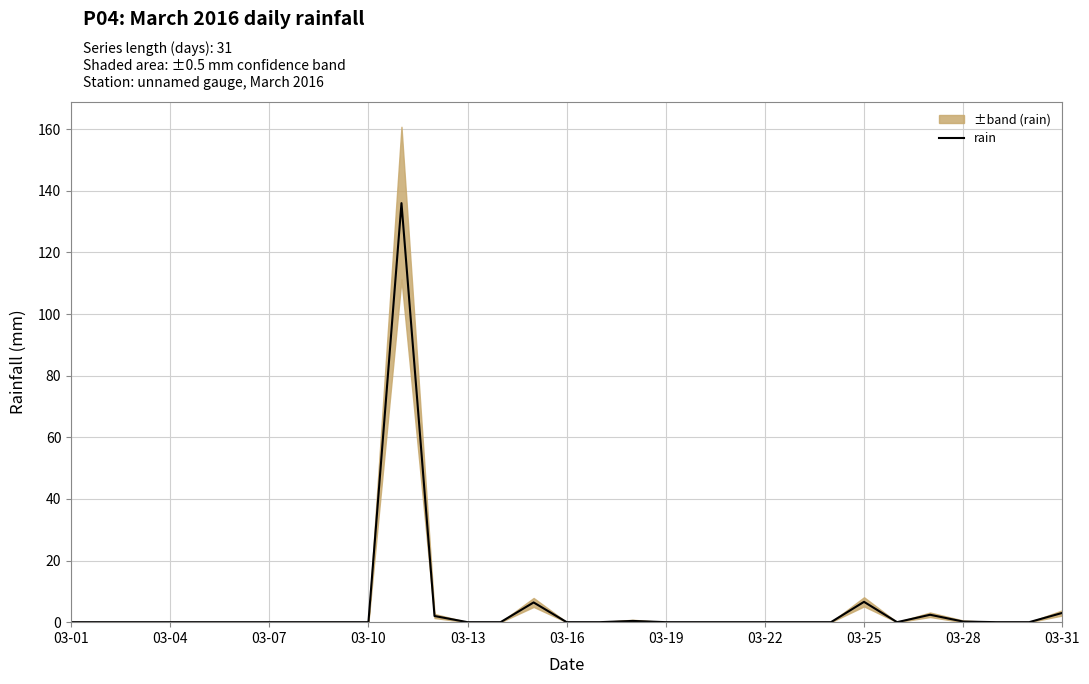

What is the maximum value shown in the chart?

136.0